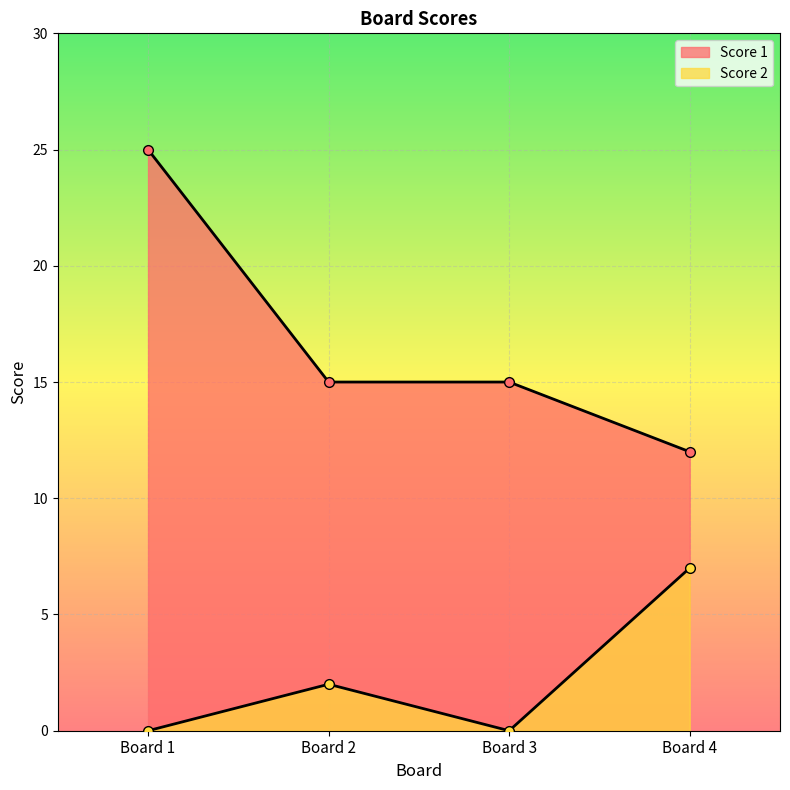

Which has a higher value, Board 1 or Board 3?

Board 1